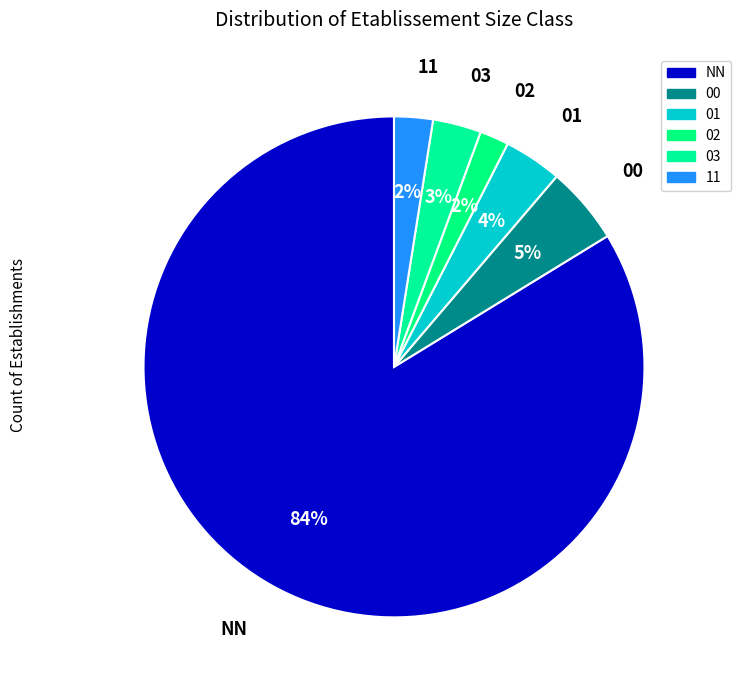

How many slices are in this pie chart?

6